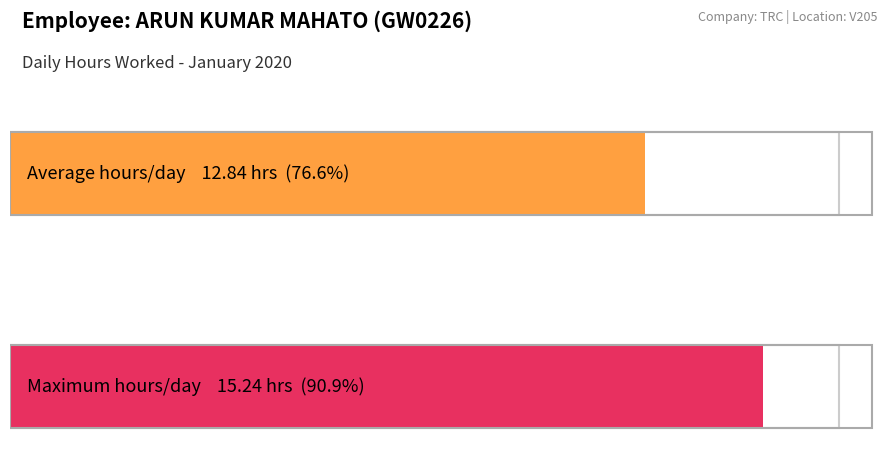

Are the bars horizontal?

Yes